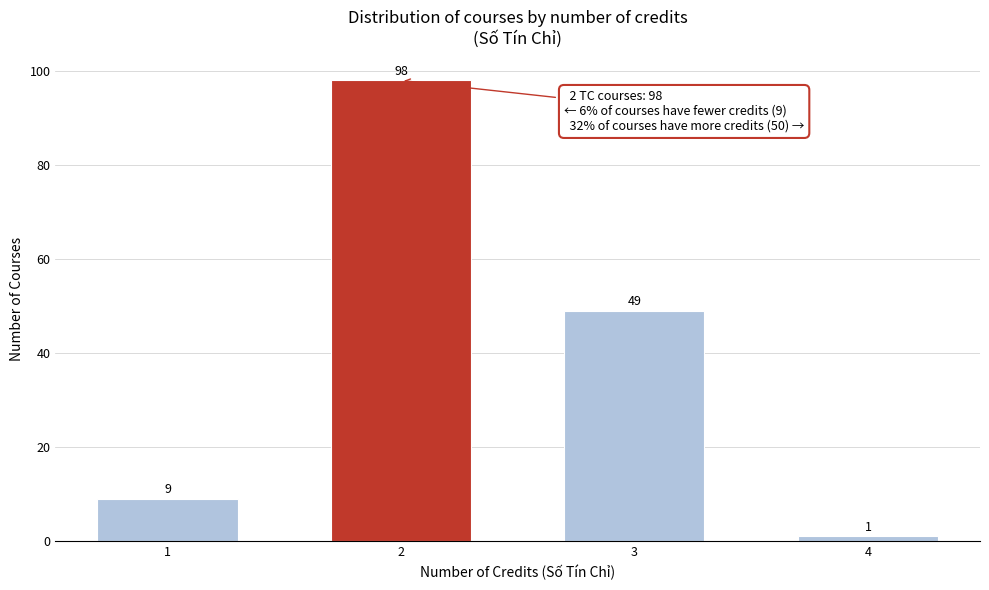

Reading left to right, list all the values displayed in this chart.

1=9	2=98	3=49	4=1